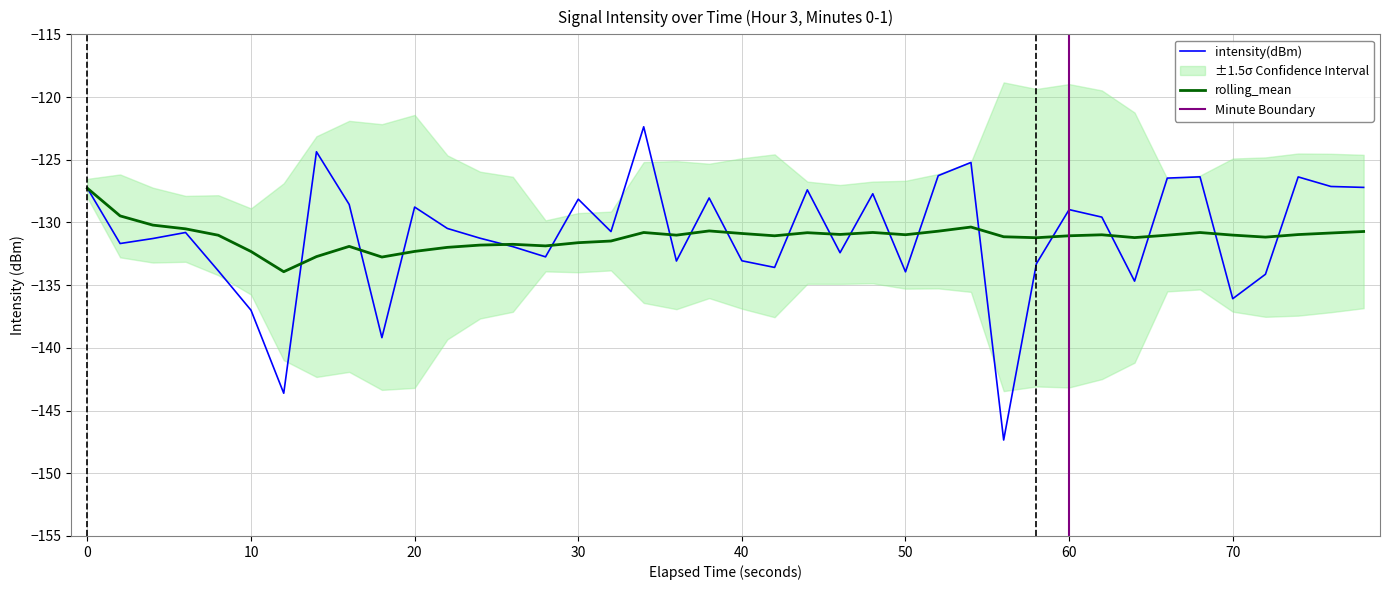

What is the minimum value for rolling_mean?

-133.9